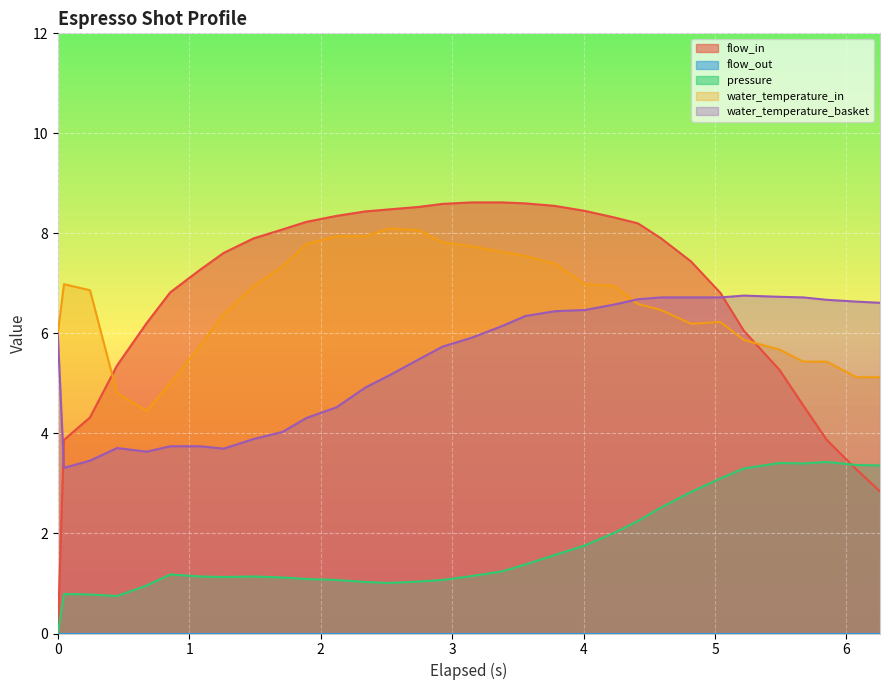

What is the maximum value for water_temperature_in?

8.1